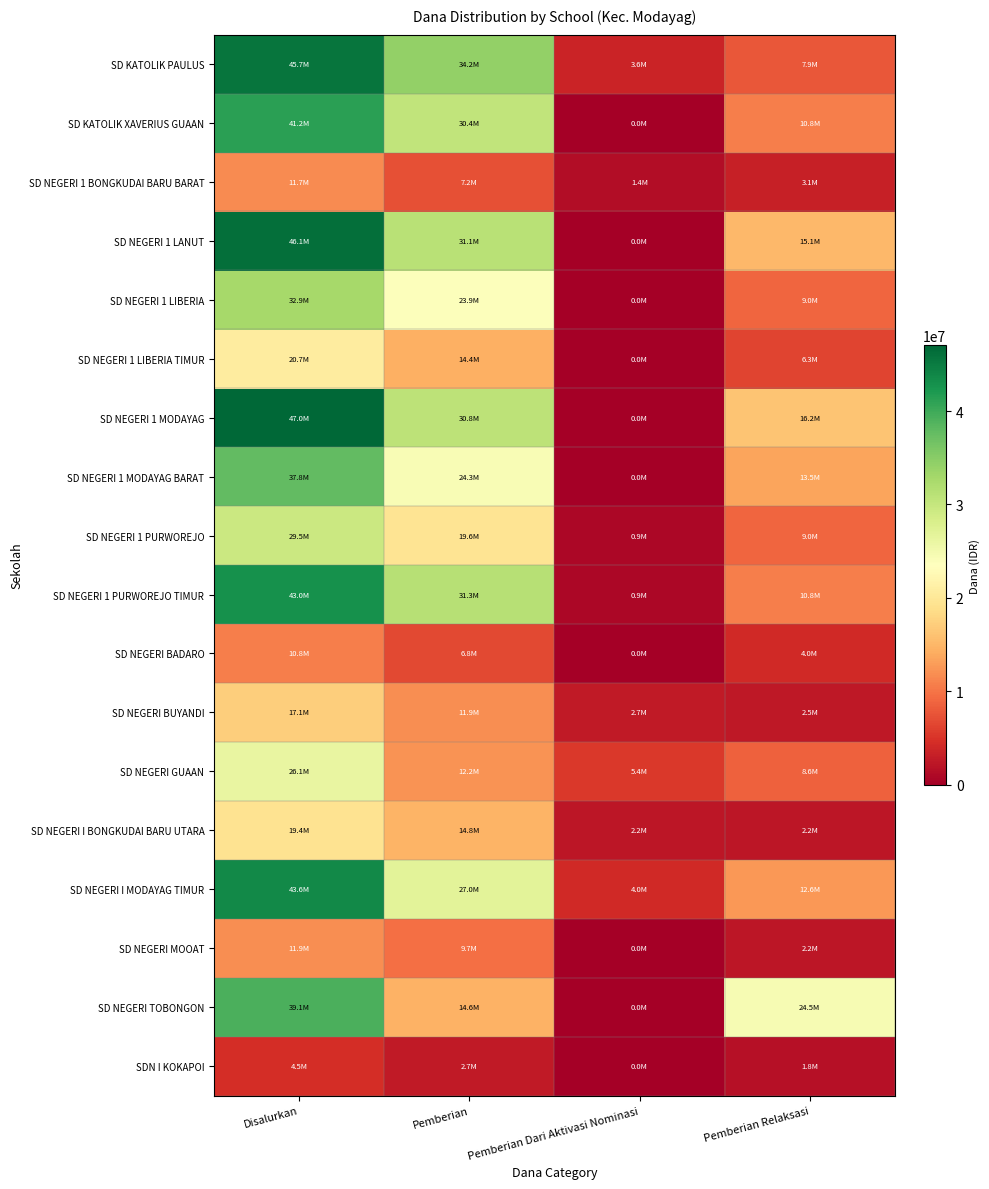

Which category has the highest value across all series?

Disalurkan